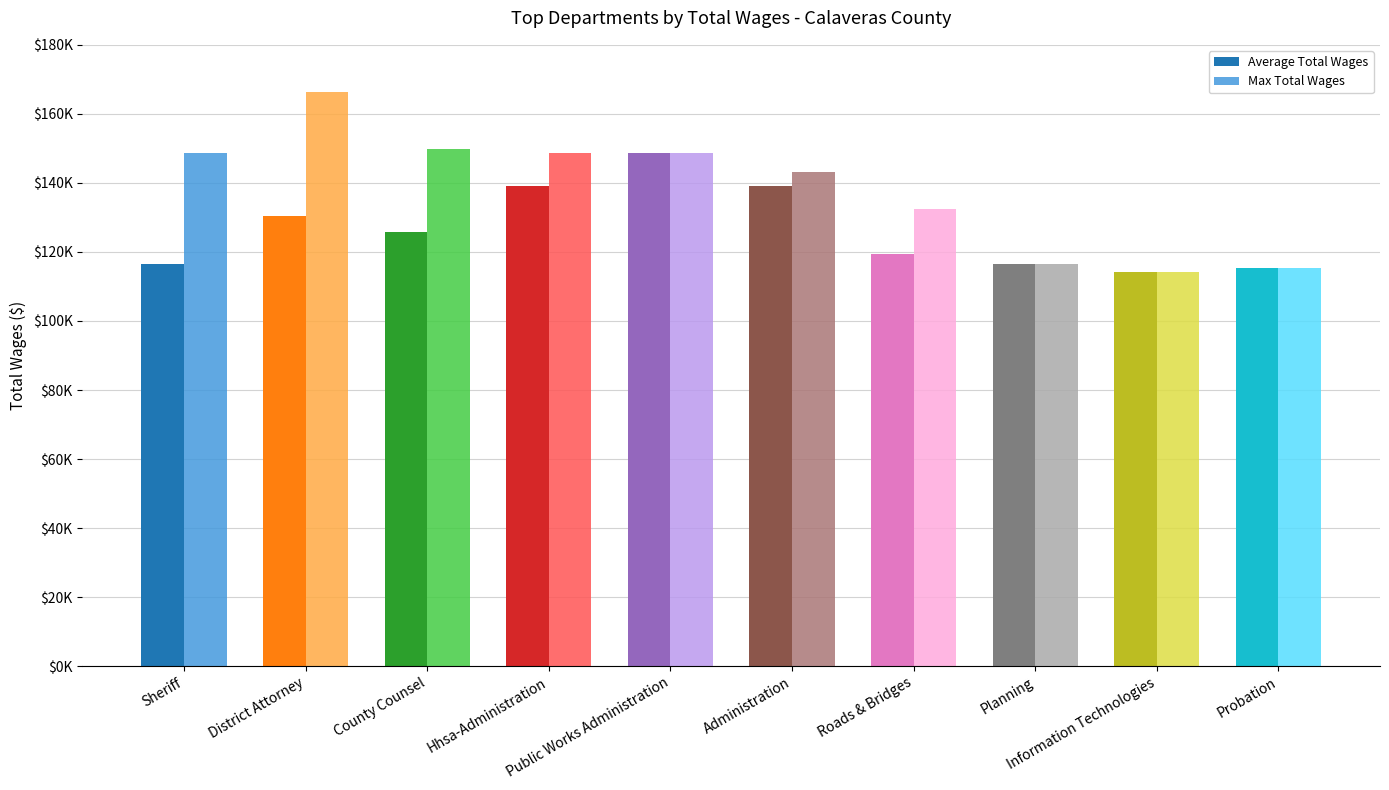

Reading left to right, transcribe all the data shown in this chart.

Average Total Wages: 116524	130314	125757	139026	148741	139116	119539	116459	114234	115440
Max Total Wages: 148803	166264	149743	148741	148741	143283	132580	116459	114234	115440